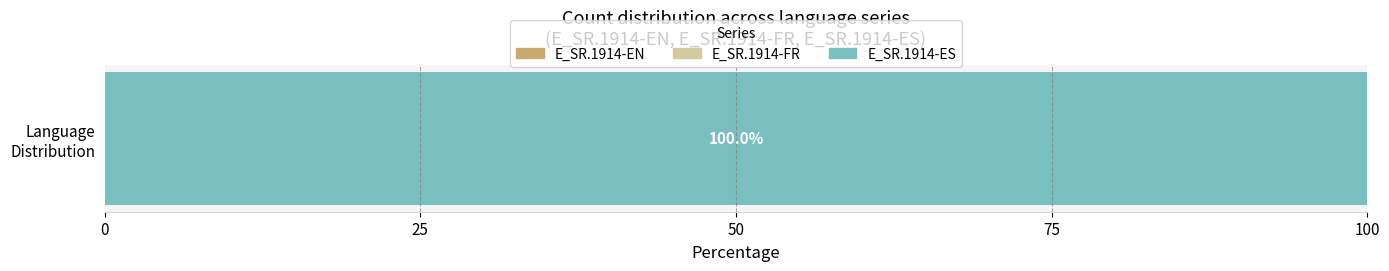

Which series has the largest total across all categories?

E_SR.1914-ES